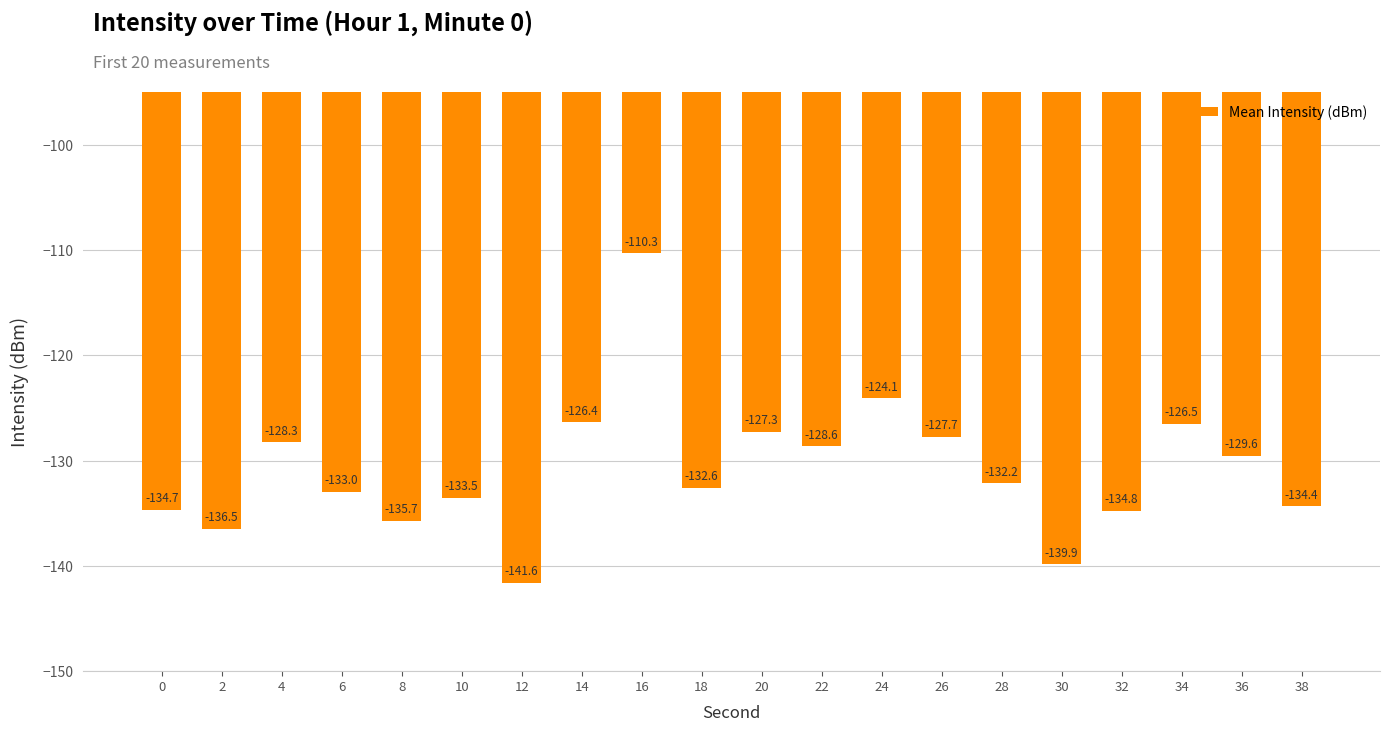

How many values are below -132?

11